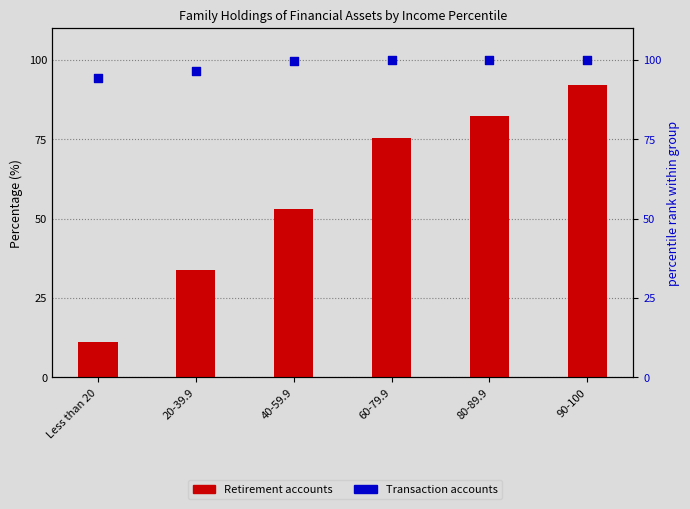

What are all the series names shown in the legend?

Retirement accounts, Transaction accounts